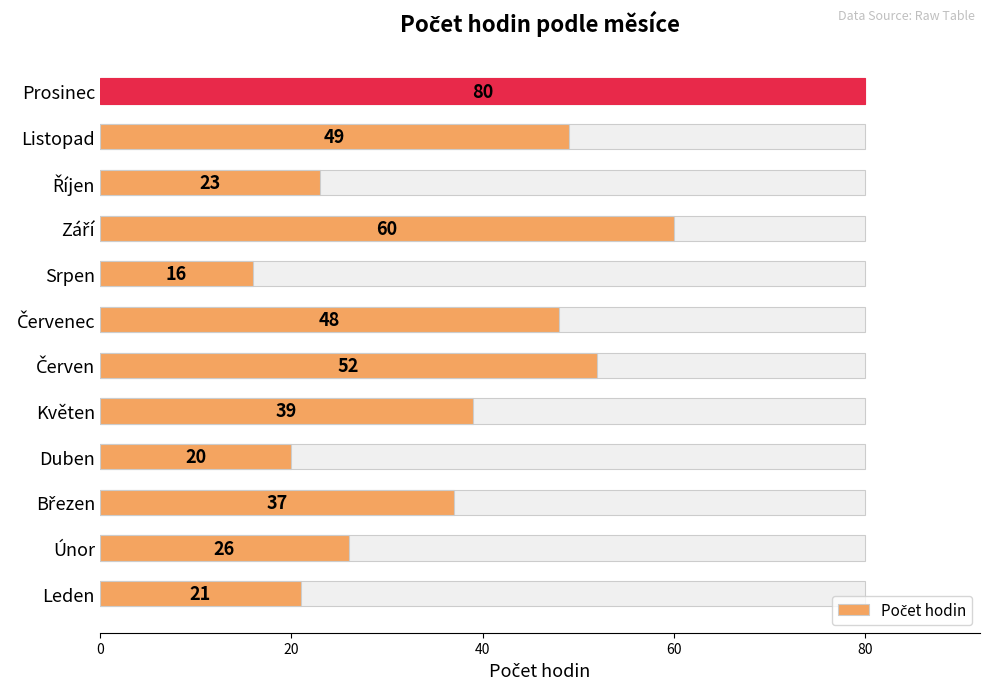

What is the change in value from Duben to Listopad?

+29